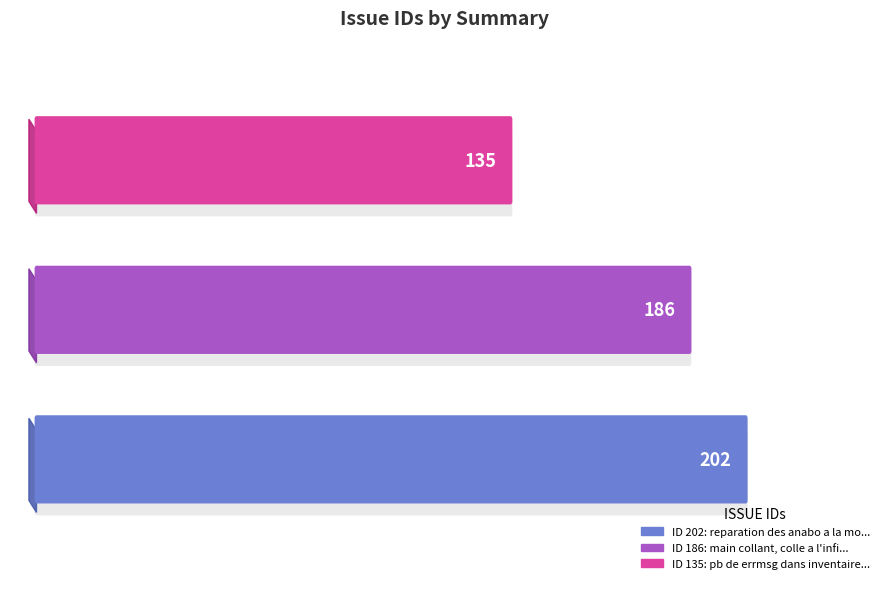

What is the label of the 3rd bar from the right?

reparation des anabo a la mort d'un nain